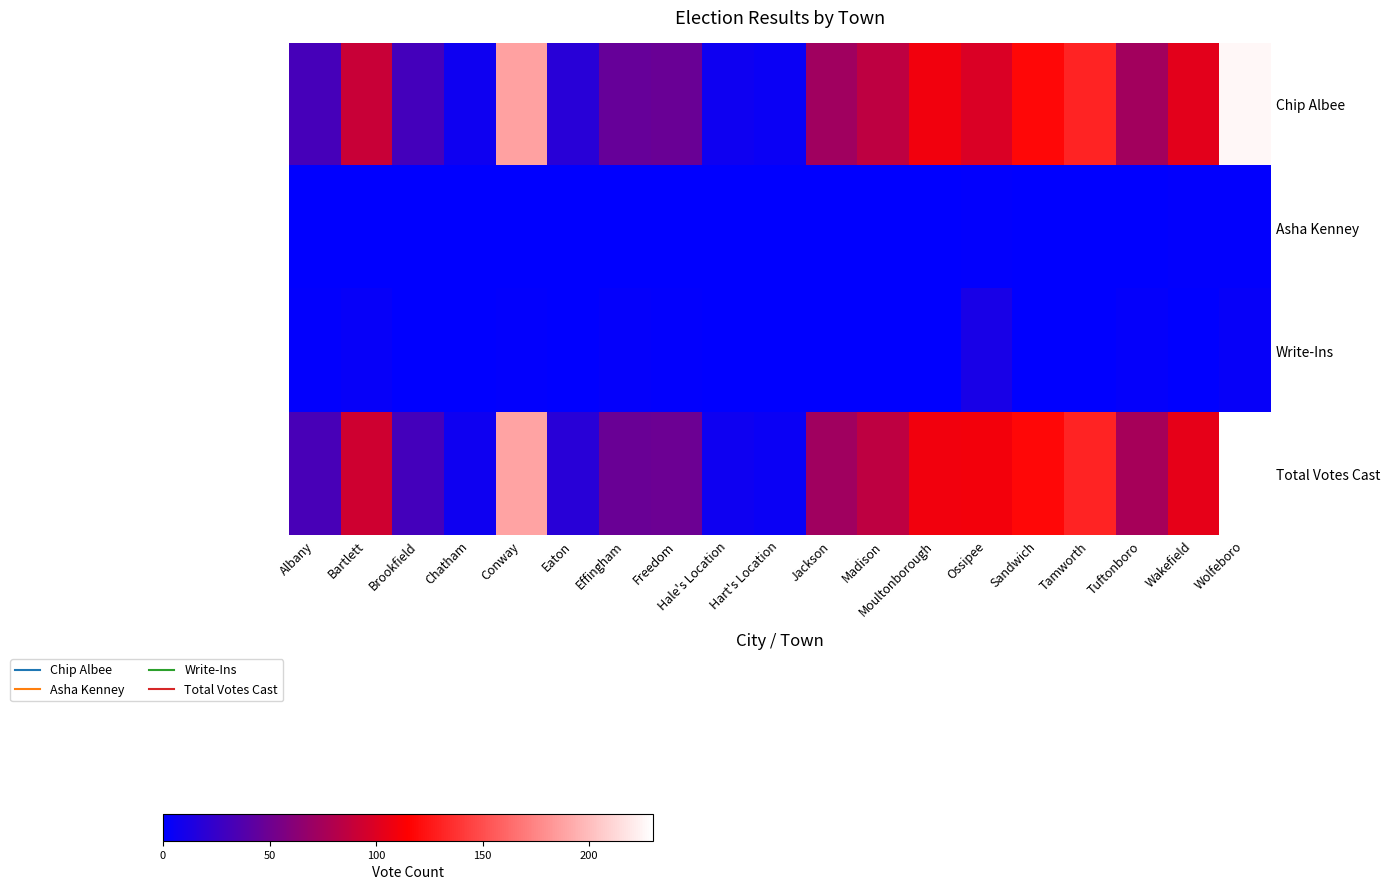

What is the difference between the highest and lowest values at Hale's Location?

7